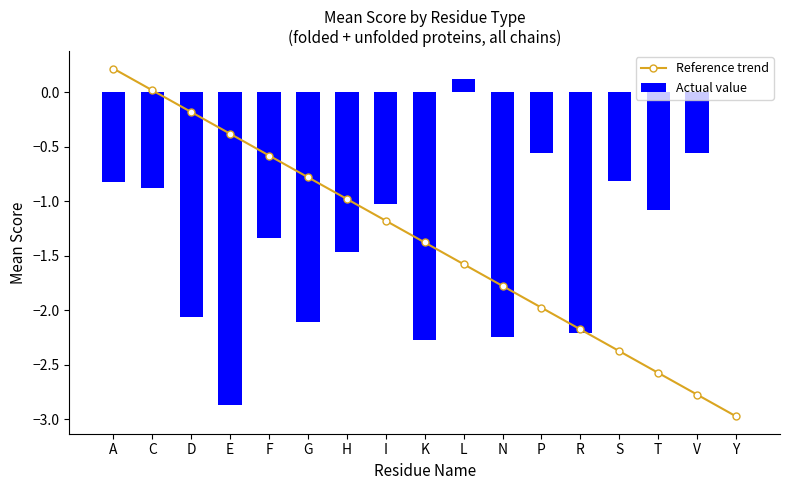

Does the chart contain any negative values?

Yes